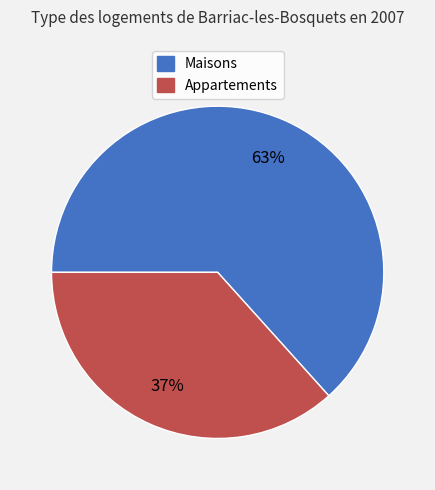

Does any single category account for the majority?

Yes